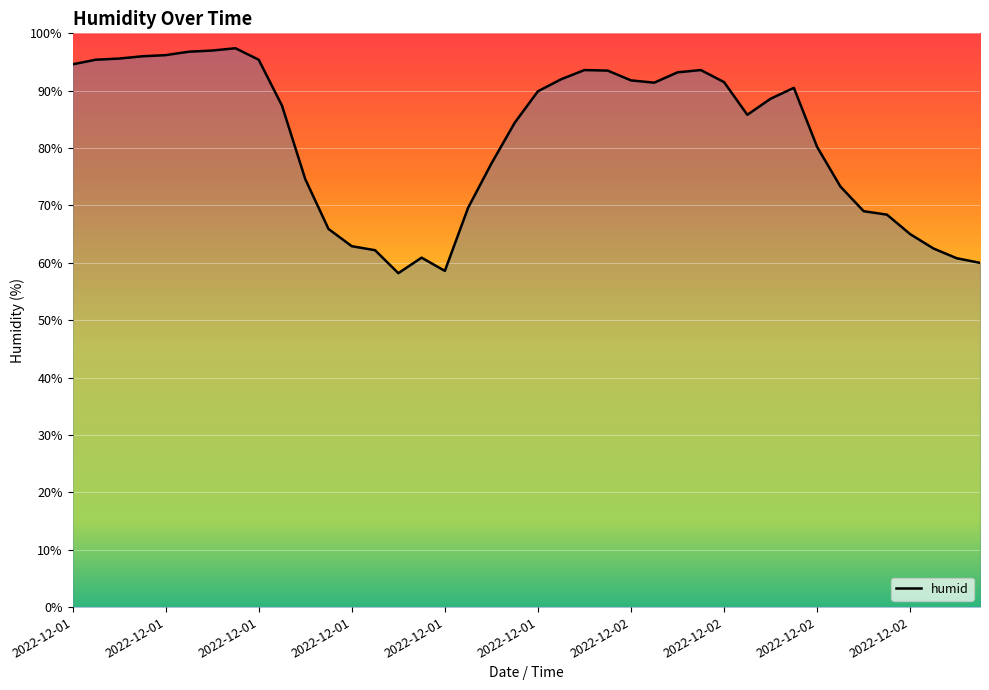

What is the smallest value displayed?

58.2